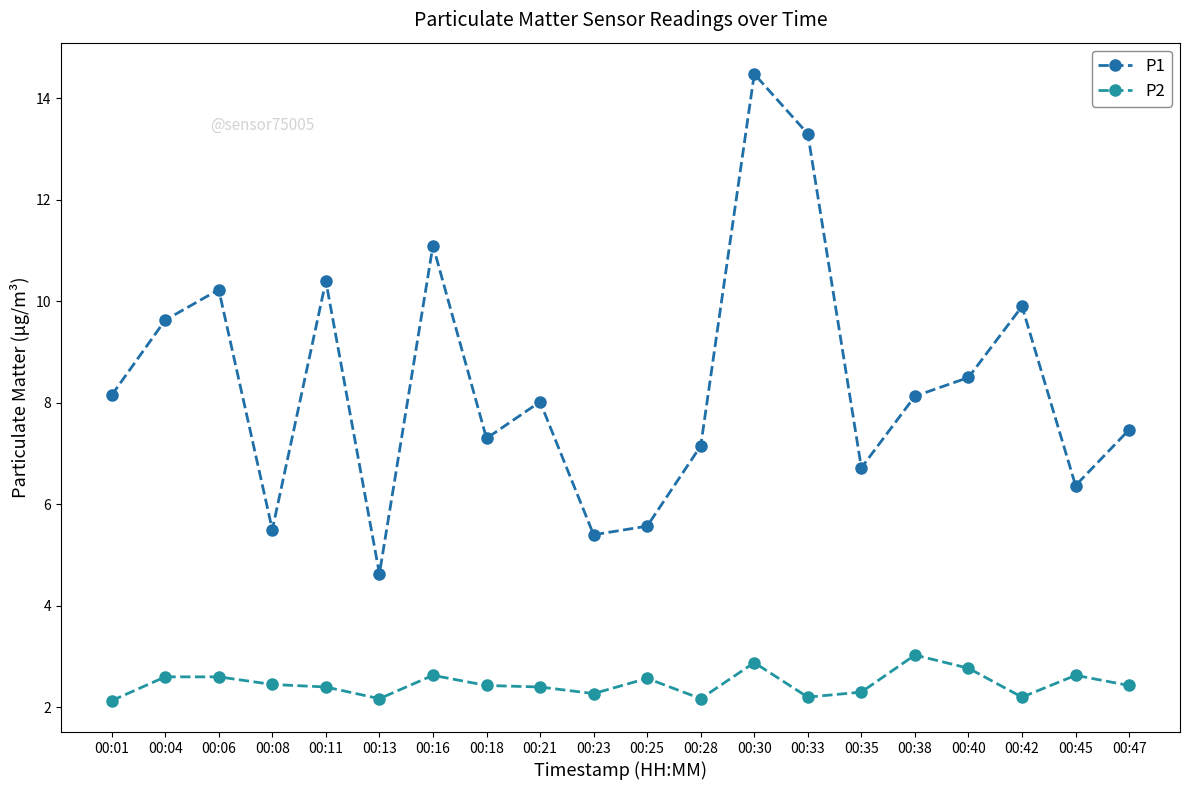

How many lines are shown in the chart?

2